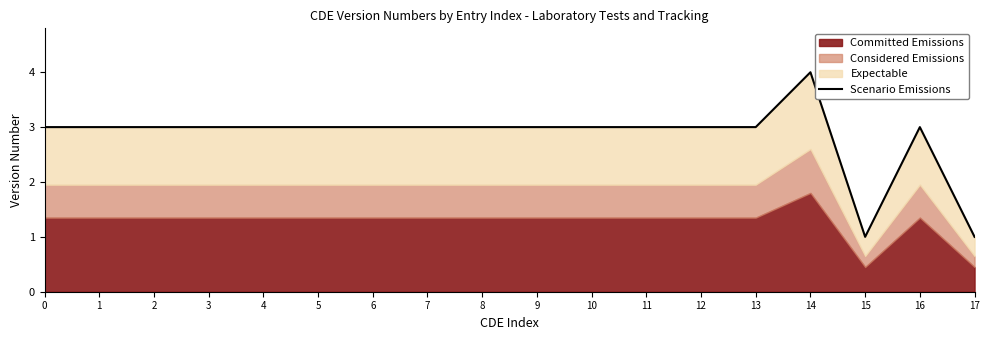

Rank the categories by value from lowest to highest.

15, 17, 0, 1, 2, 3, 4, 5, 6, 7, 8, 9, 10, 11, 12, 13, 16, 14